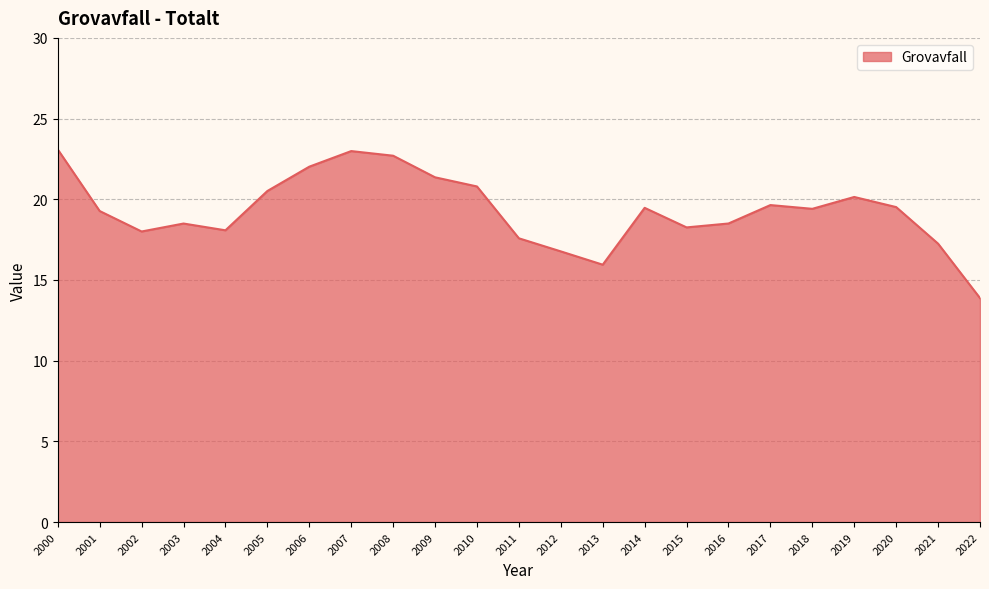

What is the smallest value displayed?

13.9